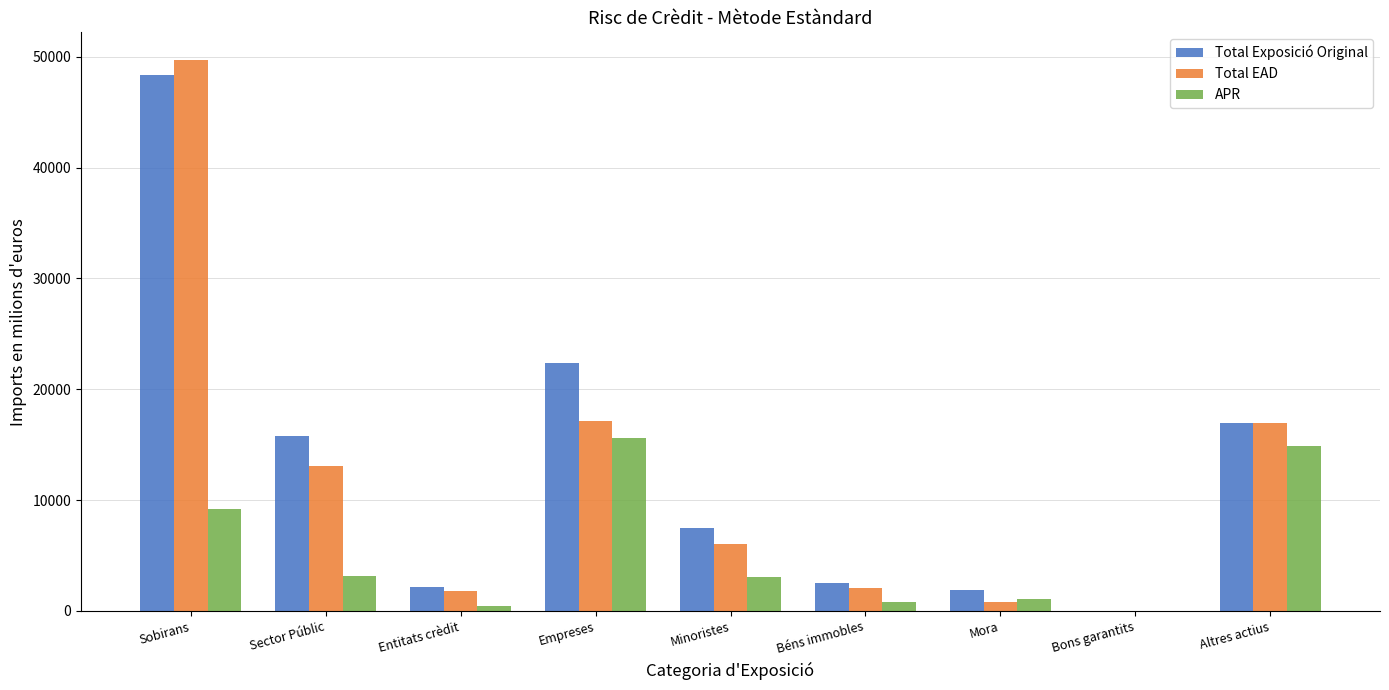

What is the sum of the Total Exposició Original values at Sector Públic and Mora?

17718.4